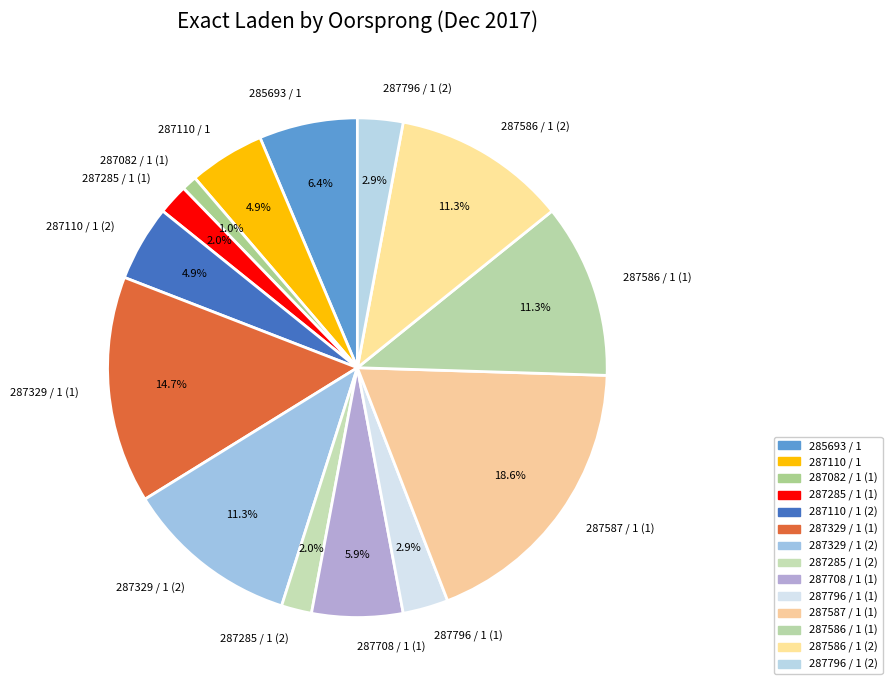

Does 287110 / 1 account for over 50% of the chart?

No